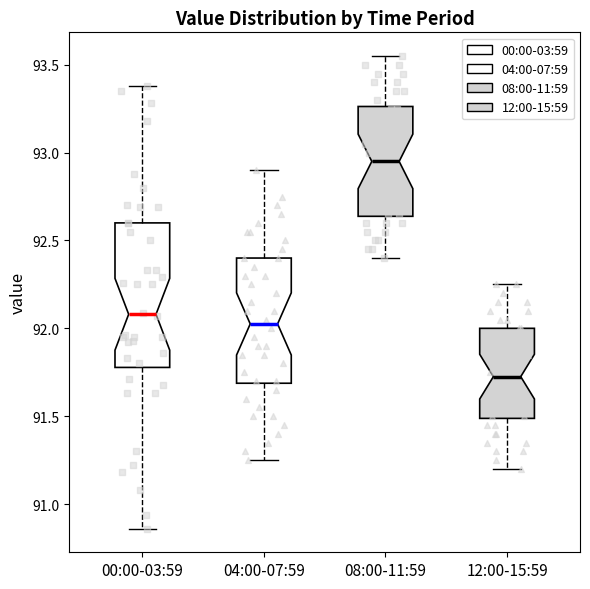

Reading left to right, read every box against the y-axis: the position of its median line, the range the box covers, and the ends of its whiskers. The values are not printed on the chart, so give them approximately, as read against the axis.

00:00-03:59: median 92.10, box 91.80 to 92.60, whiskers 90.85 to 93.40
04:00-07:59: median 92.05, box 91.70 to 92.40, whiskers 91.25 to 92.90
08:00-11:59: median 92.95, box 92.65 to 93.25, whiskers 92.40 to 93.55
12:00-15:59: median 91.75, box 91.50 to 92.00, whiskers 91.20 to 92.25